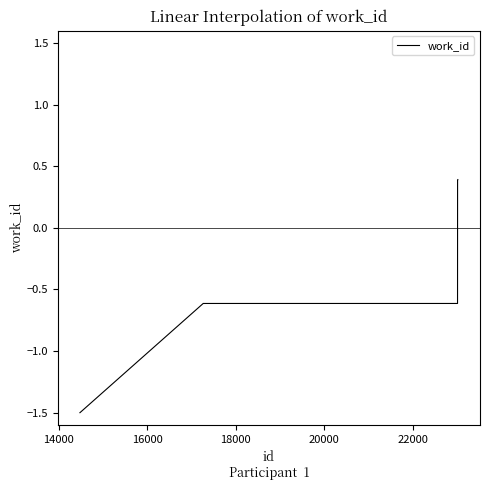

What is the smallest value displayed?

-1.5